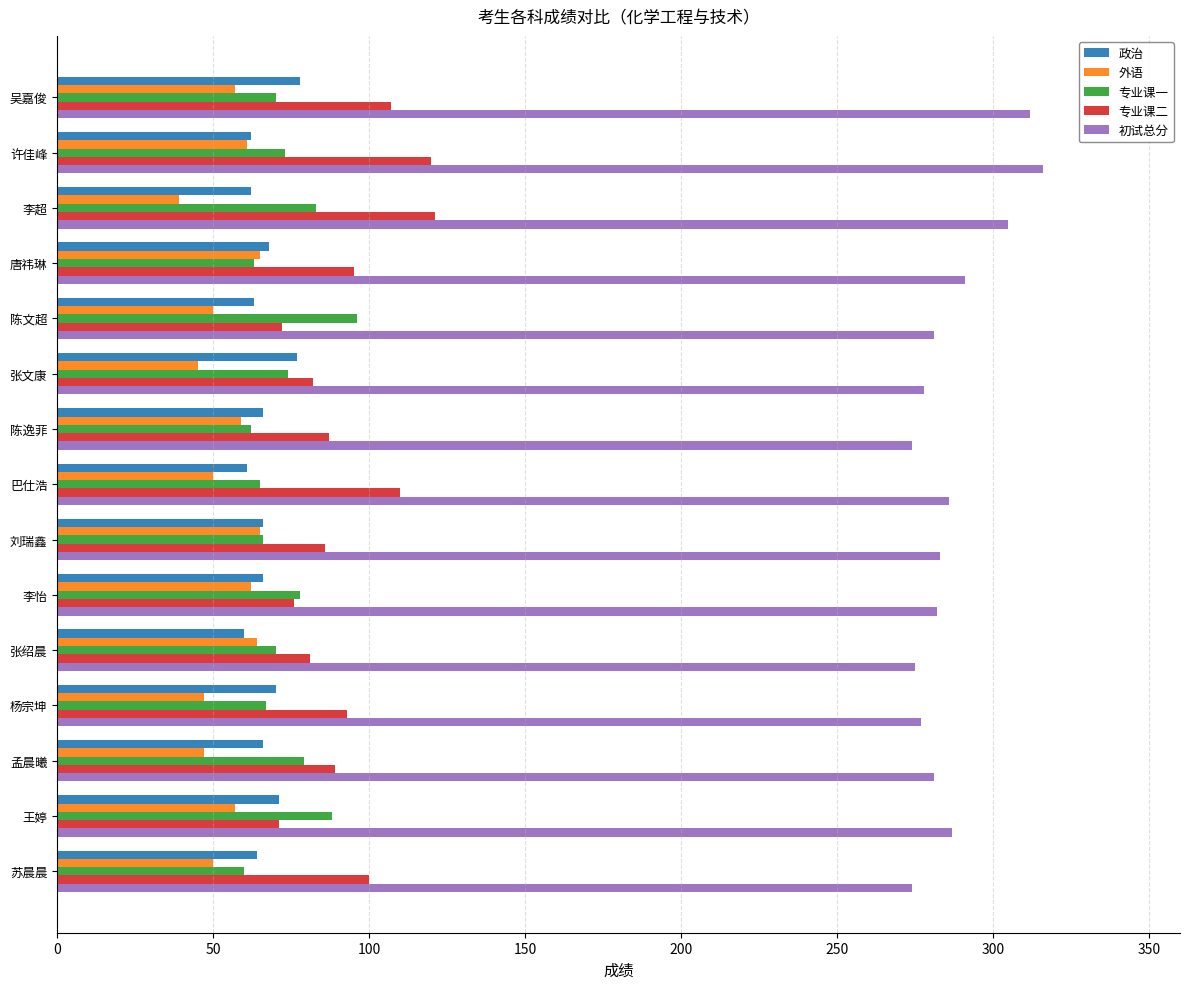

The value of 专业课一 at 许佳峰 is 73. True or false?

True